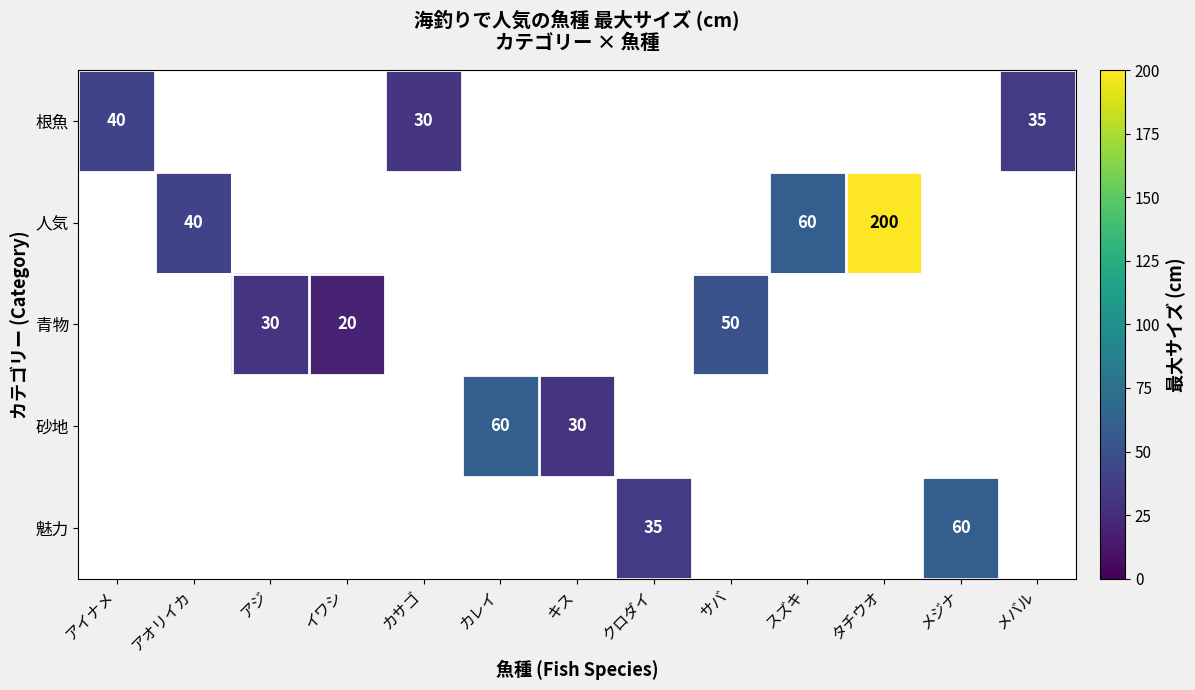

True or false: 青物 has a value of 30 at アジ.

True